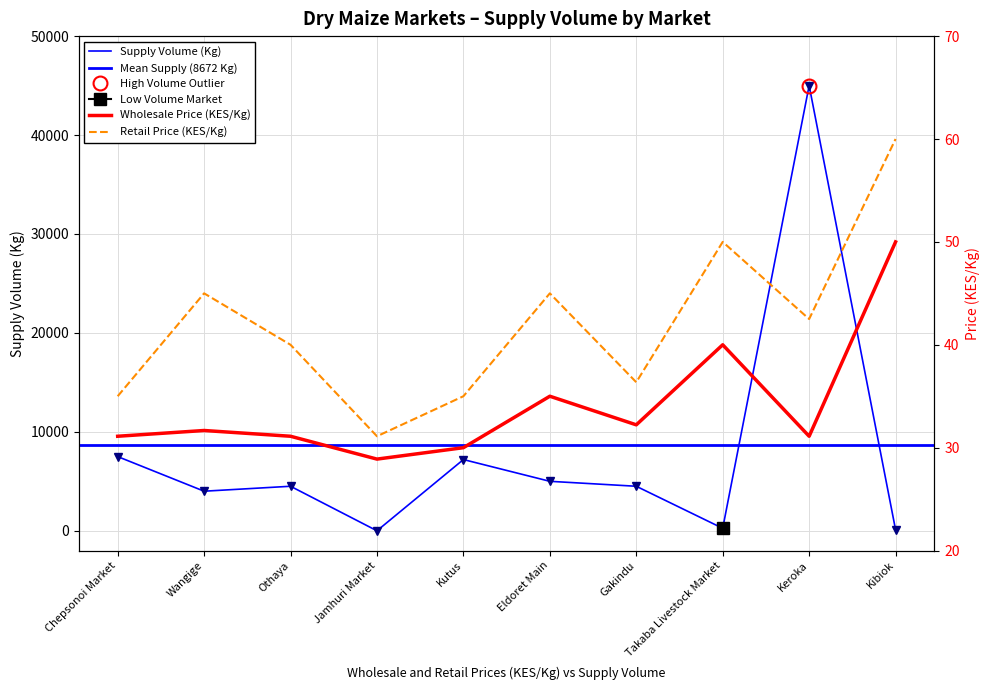

What is the label of the 3rd point from the left?

Othaya